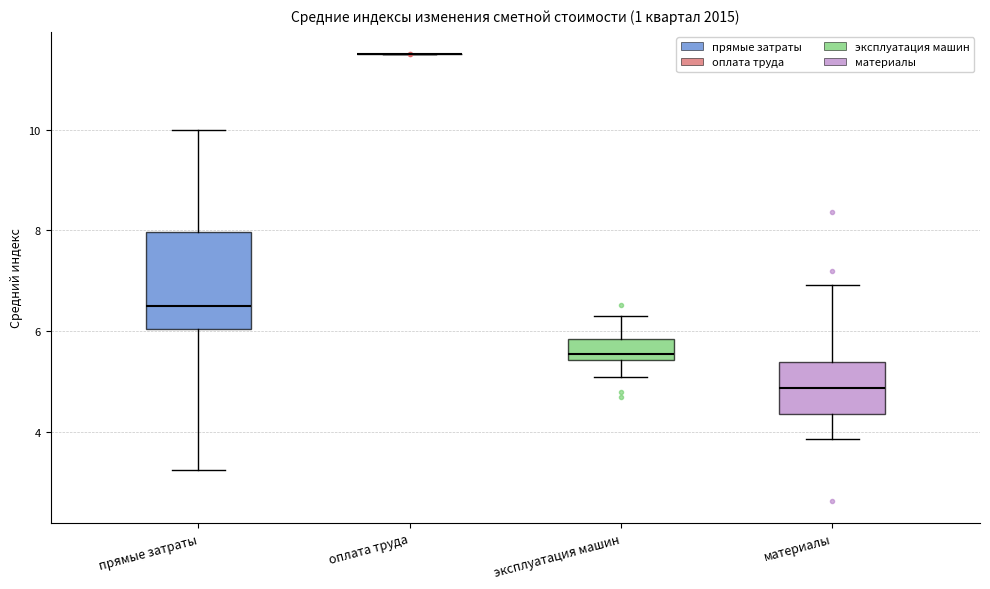

Reading left to right, transcribe this box plot: for each box, give where its median line is, the range the box spans, and where its two whiskers end, as read against the y-axis. The values are not printed on the chart, so give them approximately, as read against the axis.

прямые затраты: median 6.6, box 6.0 to 8.0, whiskers 3.2 to 10.0
оплата труда: box collapsed to a line at 11.6, whiskers 11.6 to 11.6
эксплуатация машин: median 5.6, box 5.4 to 5.8, whiskers 5.0 to 6.4
материалы: median 4.8, box 4.4 to 5.4, whiskers 3.8 to 7.0